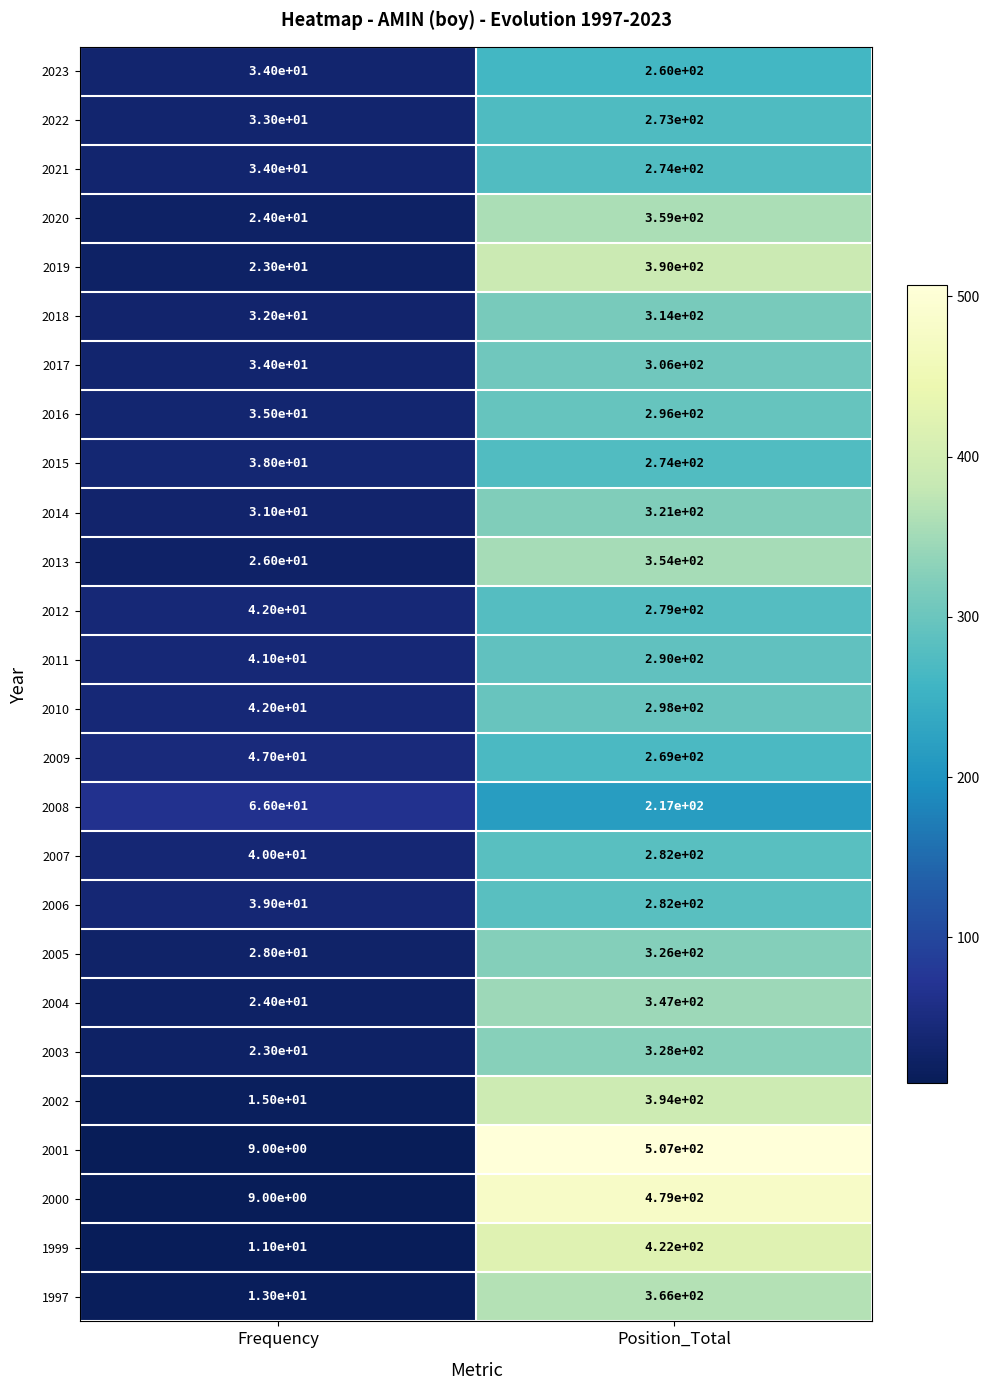

What is the difference between the highest and lowest values at Frequency?

57